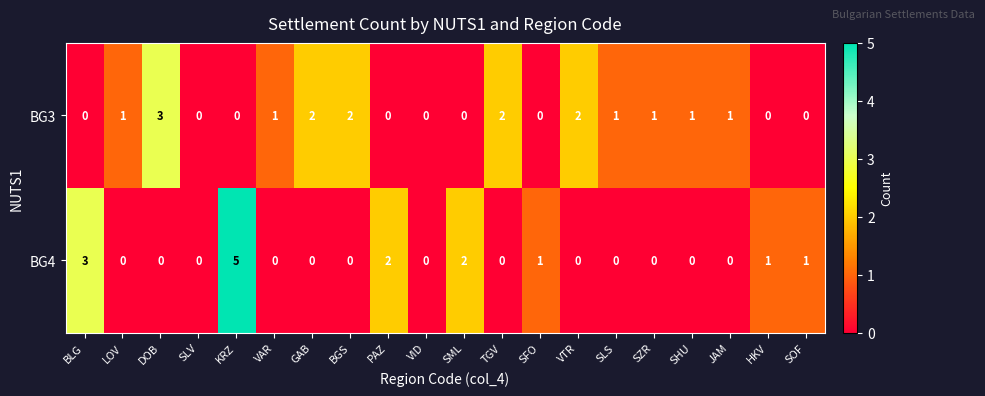

Count the number of data series in this chart.

2